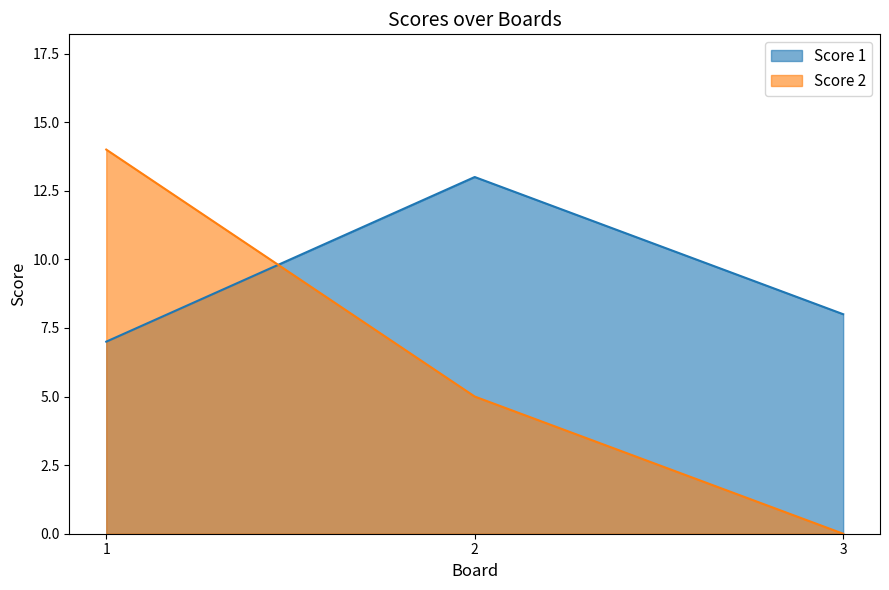

The Score 2 series shows 0 at 3. True or false?

True